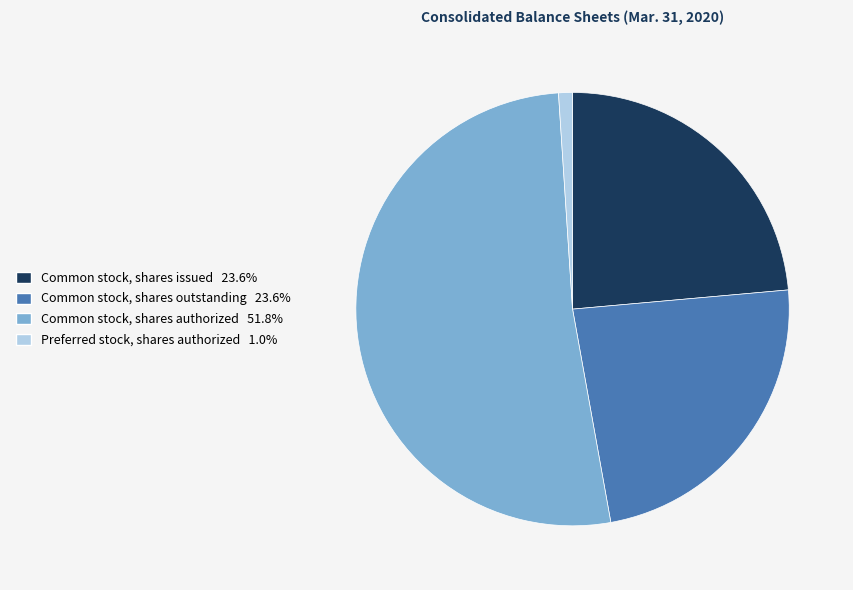

How many segments does this pie chart have?

4